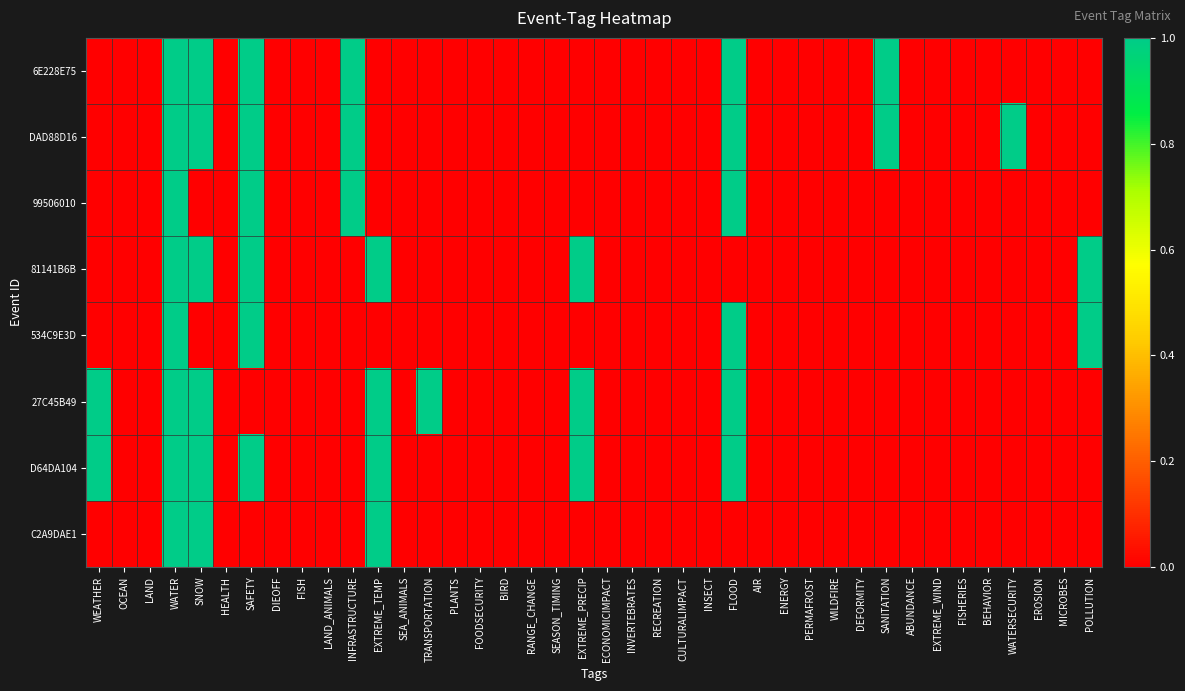

Which label corresponds to the largest value in the chart?

WATER